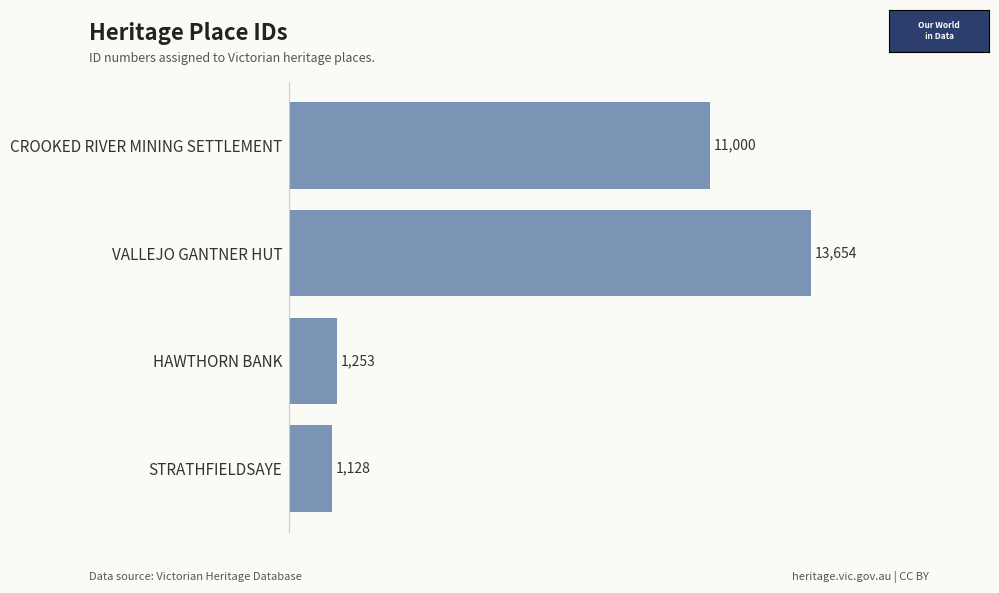

The chart shows a value of 16605 at CROOKED RIVER MINING SETTLEMENT. True or false?

False